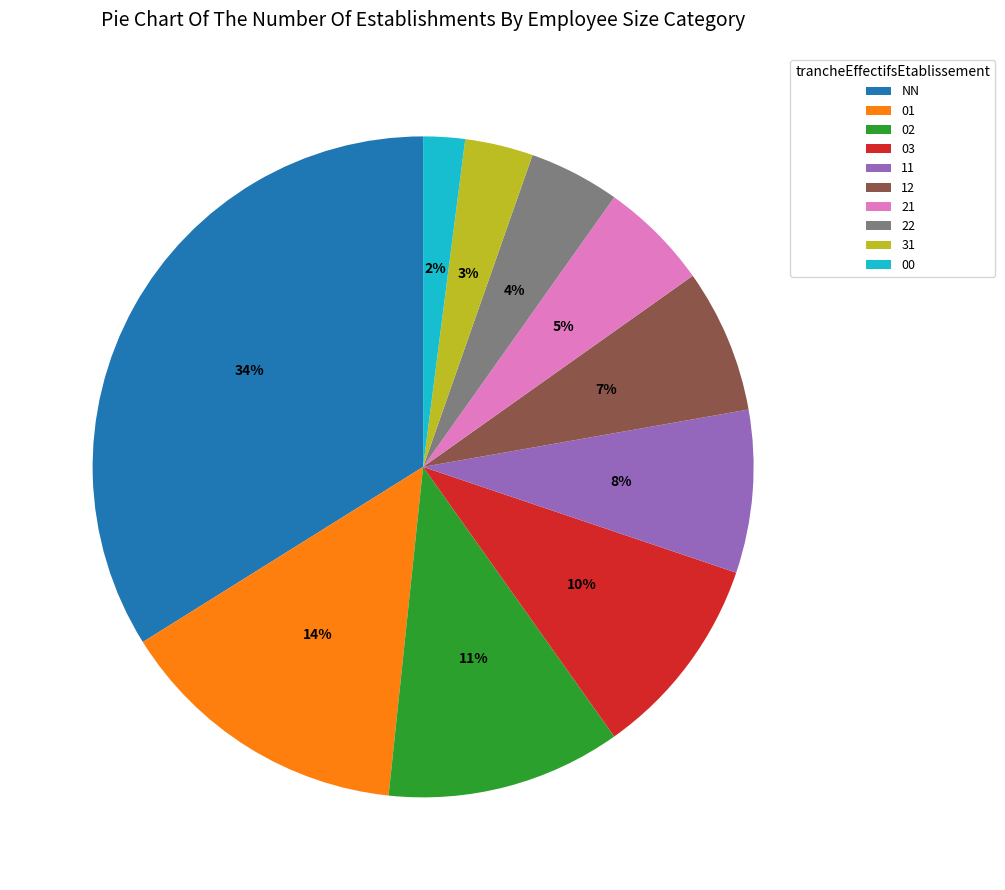

Approximately how many times larger is the value at 01 compared to NN?

0.4